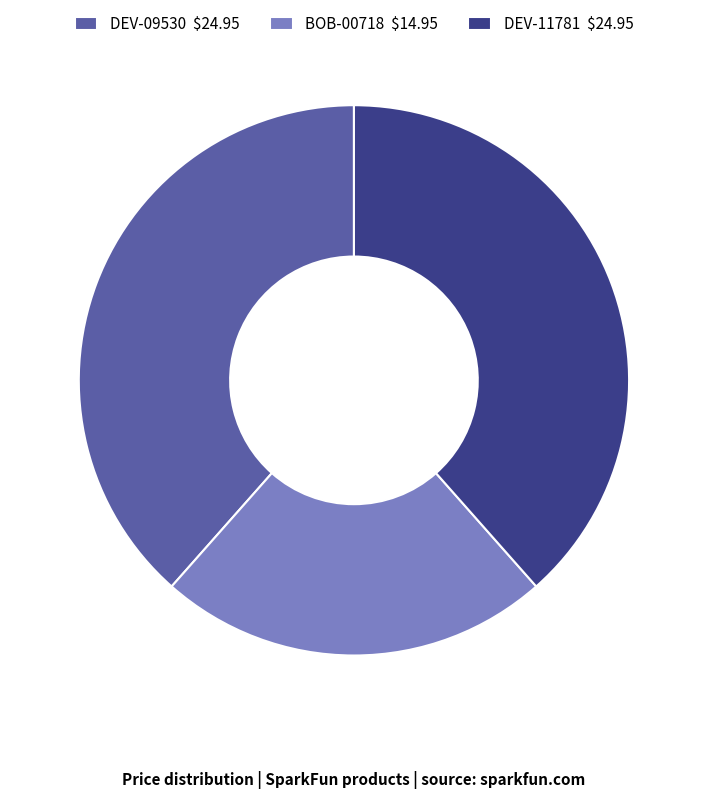

Which slice is the smallest?

BOB-00718